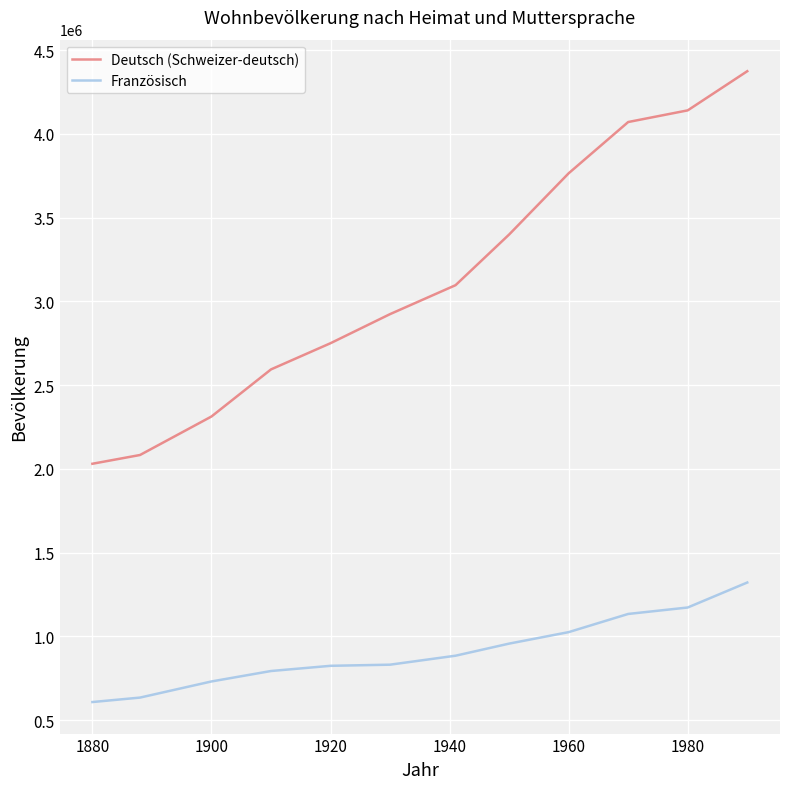

Which series has the largest range (max minus min)?

Deutsch (Schweizer-deutsch)